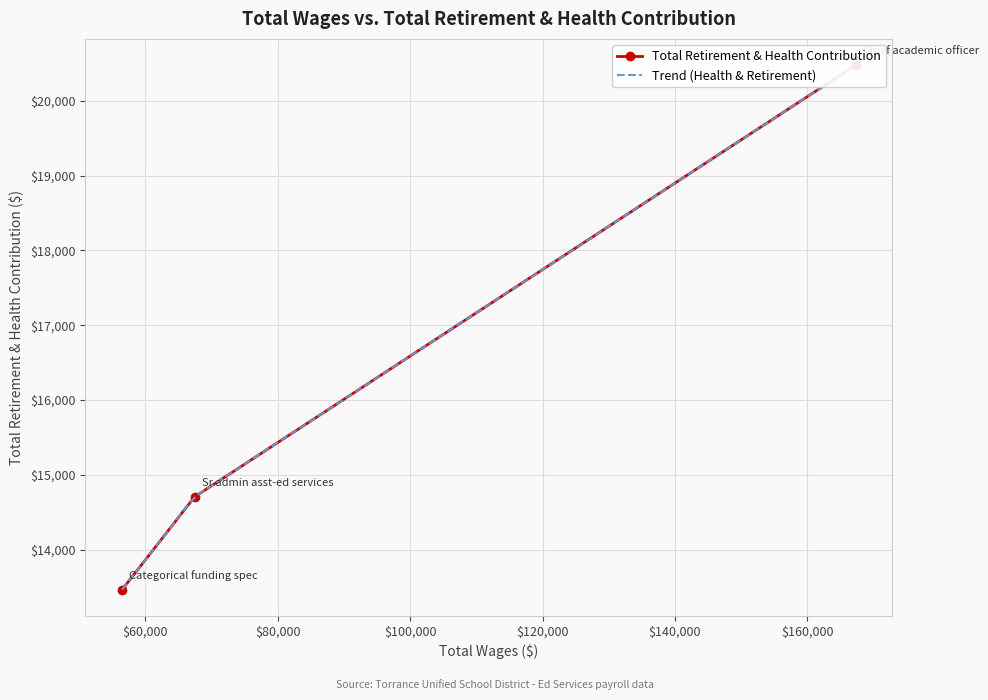

What is the maximum value shown in the chart?

20479